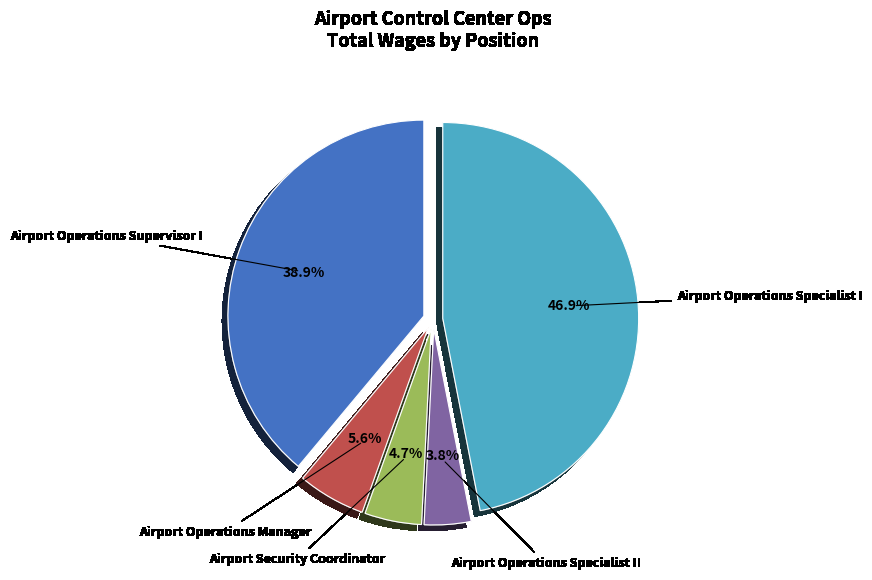

True or false: Airport Operations Specialist II accounts for 4% of the total.

True